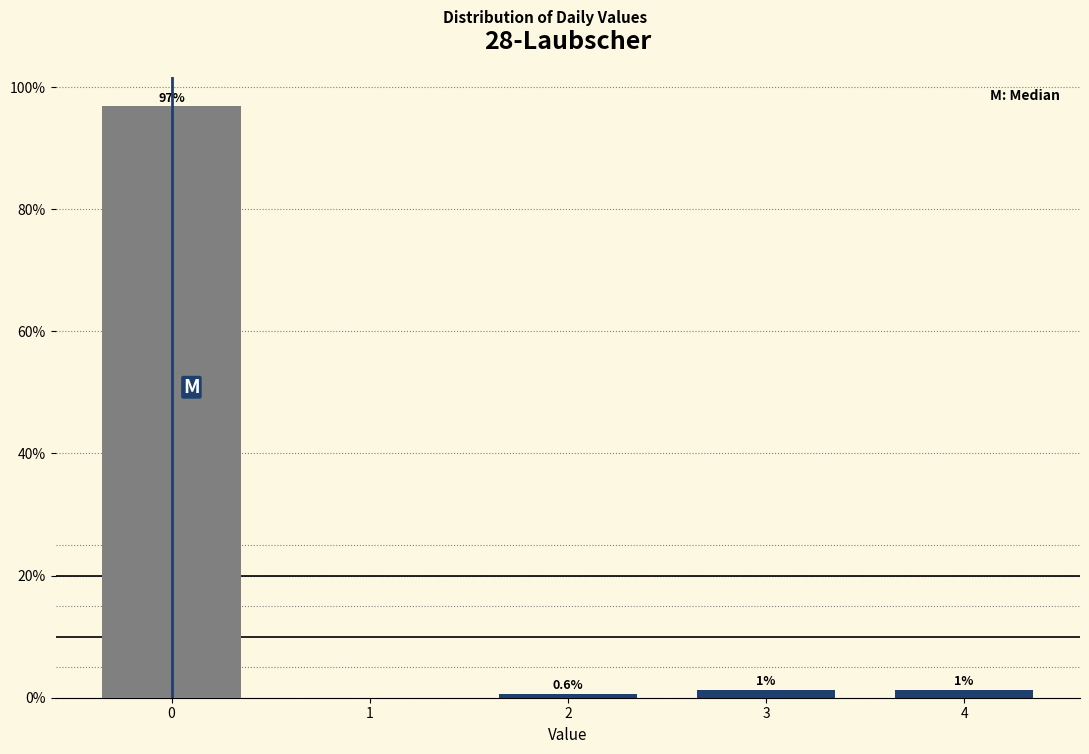

True or false: the data shows 0.6 at 2.

True